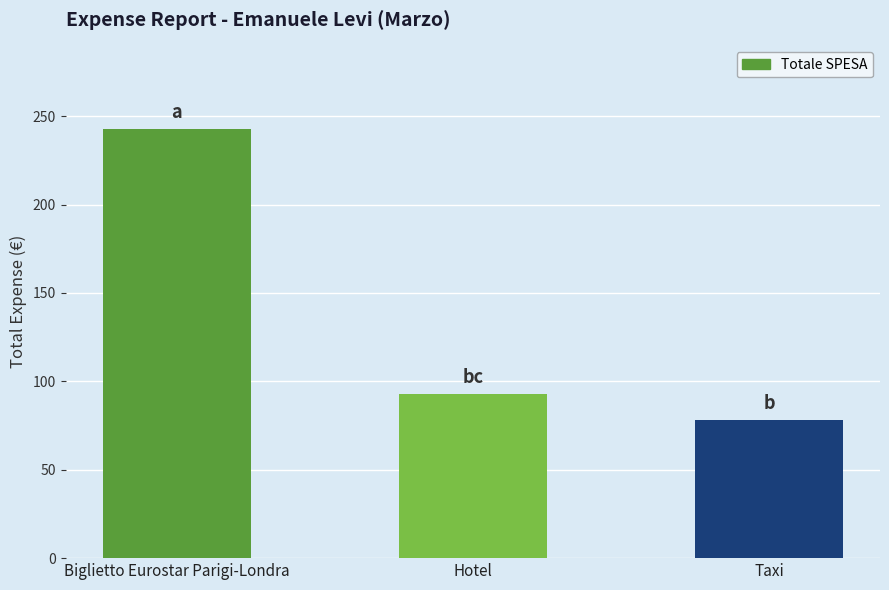

What is the difference between the second highest and minimum values?

15.0